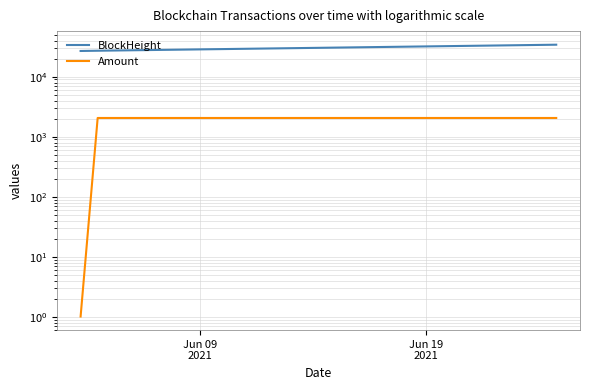

What is the average value of the BlockHeight series?

29375.0